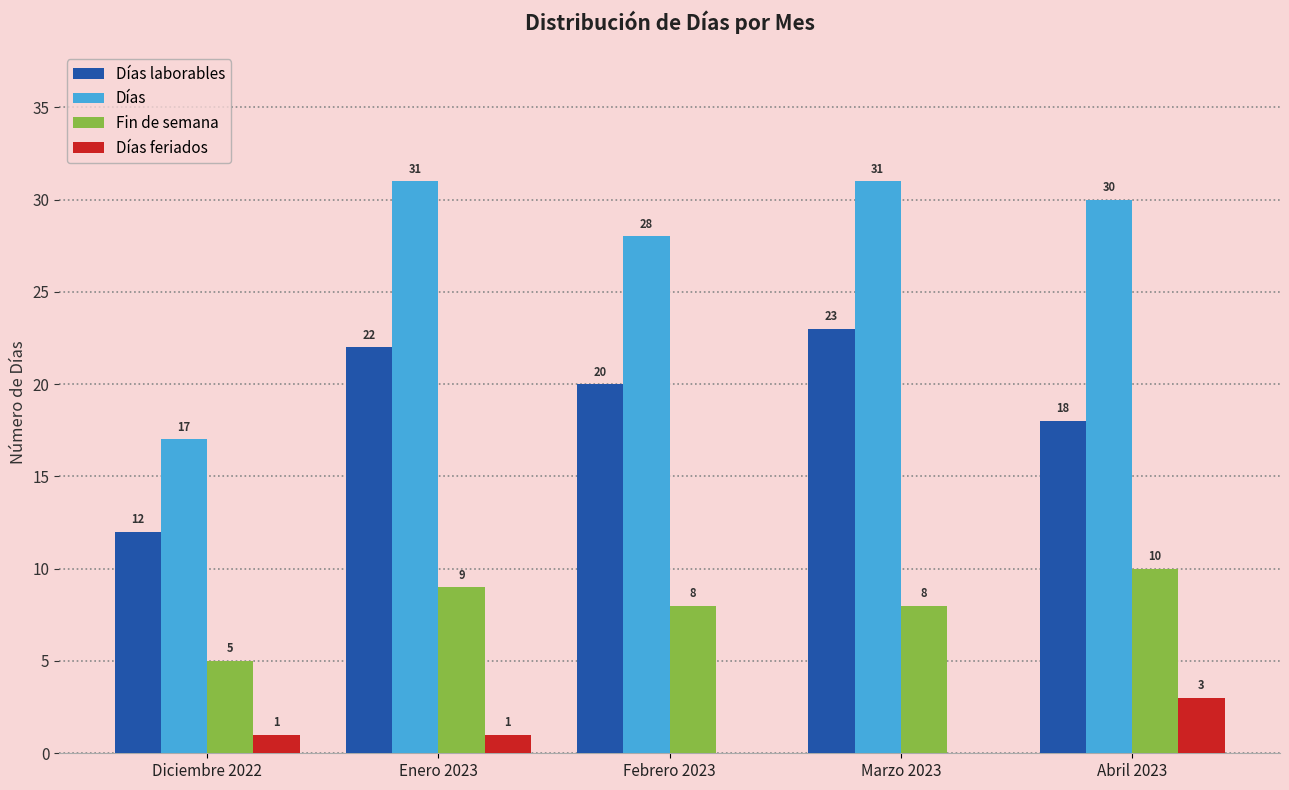

Reading right to left, what are all the values shown in this chart?

Días laborables: Abril 2023=18	Marzo 2023=23	Febrero 2023=20	Enero 2023=22	Diciembre 2022=12
Días: Abril 2023=30	Marzo 2023=31	Febrero 2023=28	Enero 2023=31	Diciembre 2022=17
Fin de semana: Abril 2023=10	Marzo 2023=8	Febrero 2023=8	Enero 2023=9	Diciembre 2022=5
Días feriados: Abril 2023=3	Marzo 2023=0	Febrero 2023=0	Enero 2023=1	Diciembre 2022=1